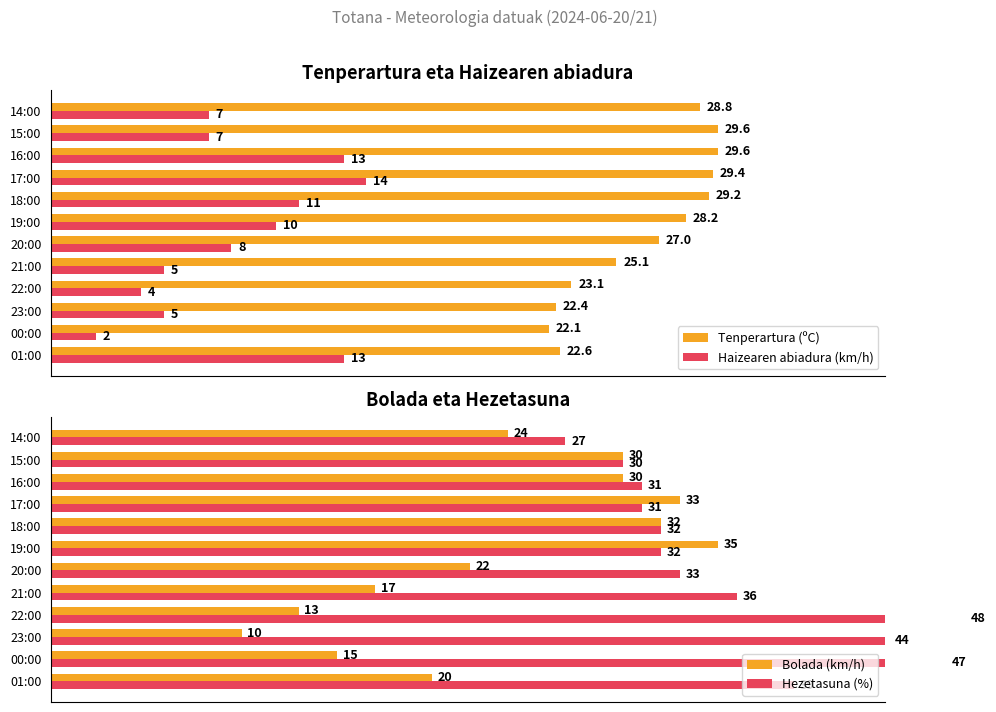

At which label does Tenperartura (ºC) reach its minimum?

00:00